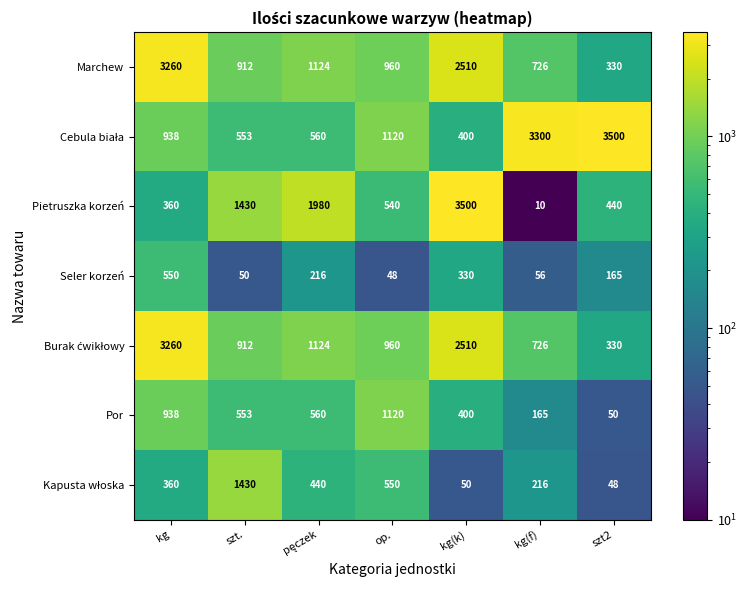

What is the difference between the second highest and minimum values in the Por series?

888